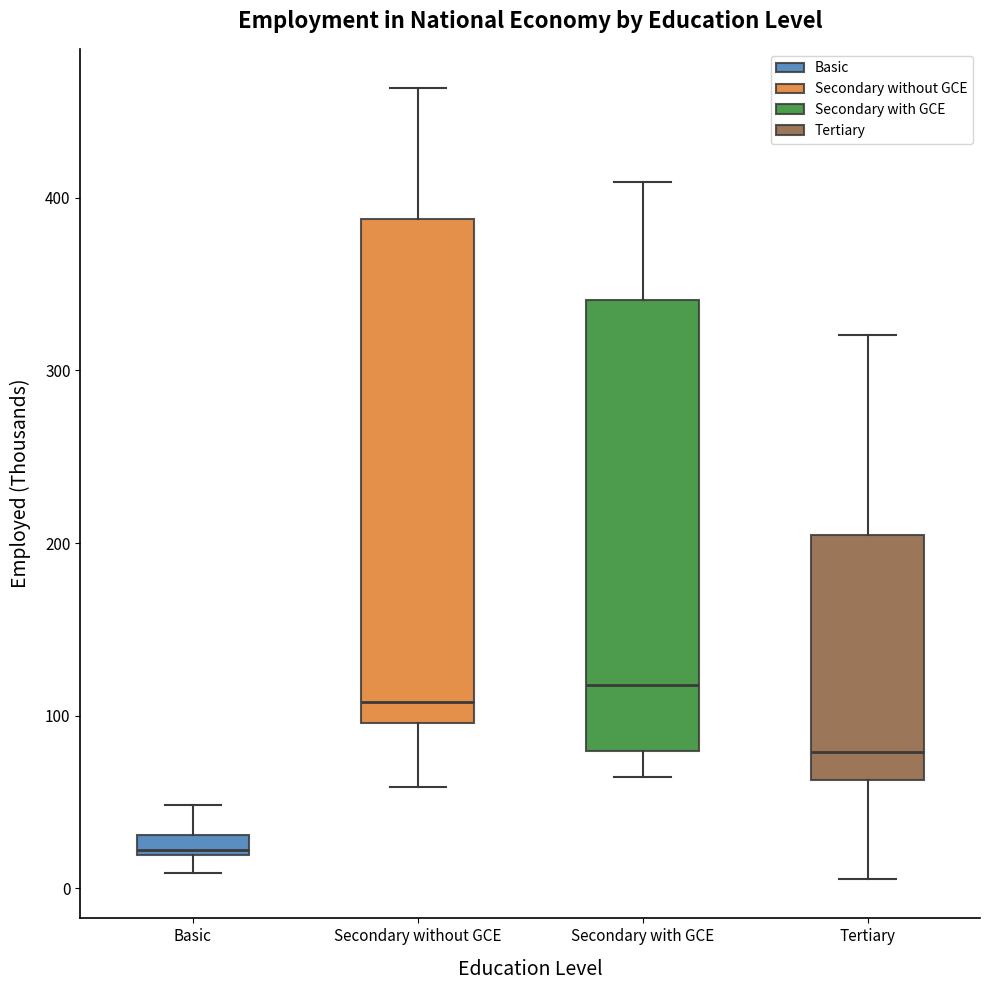

Where is the lower edge of the box for Tertiary on the y-axis? The values are not printed on the chart, so give them approximately, as read against the axis.

60